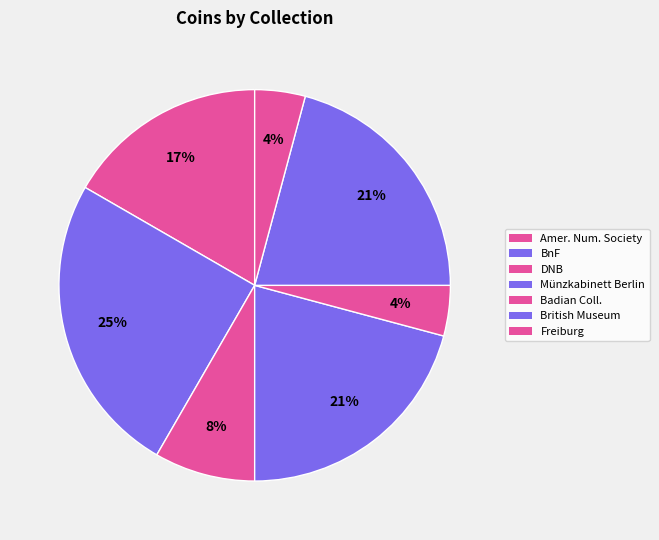

How many slices are in this pie chart?

7